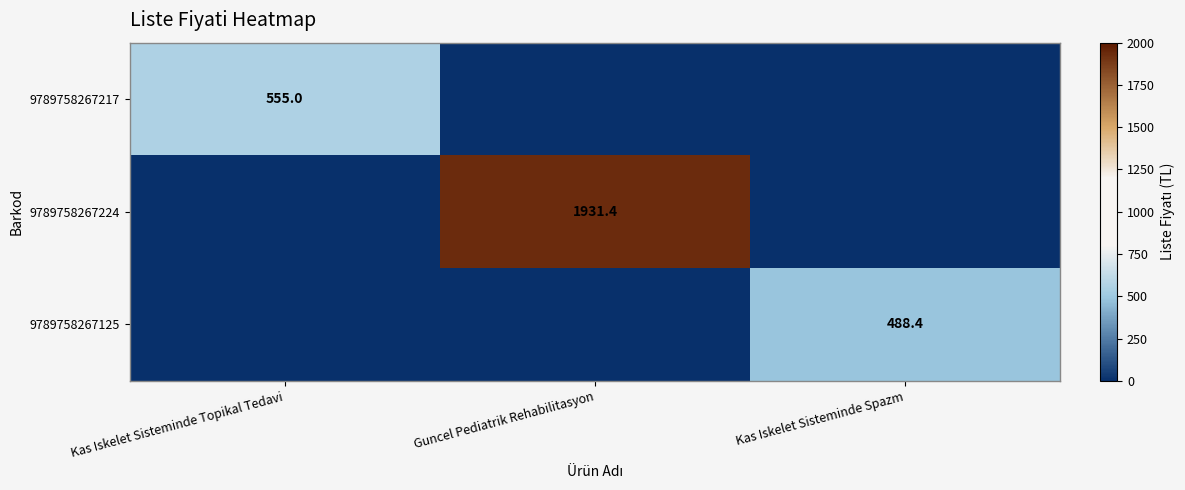

True or false: 9789758267217 has a value of 555.0 at Kas Iskelet Sisteminde Topikal Tedavi.

True